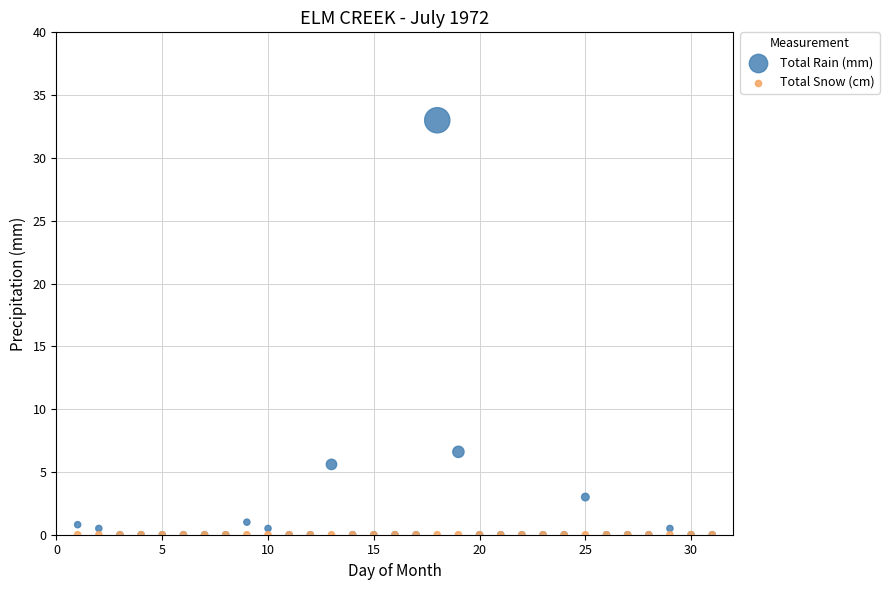

What are all the series names shown in the legend?

Total Rain (mm), Total Snow (cm)